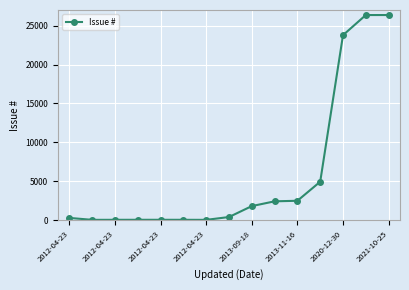

What is the sum of all values?

89406